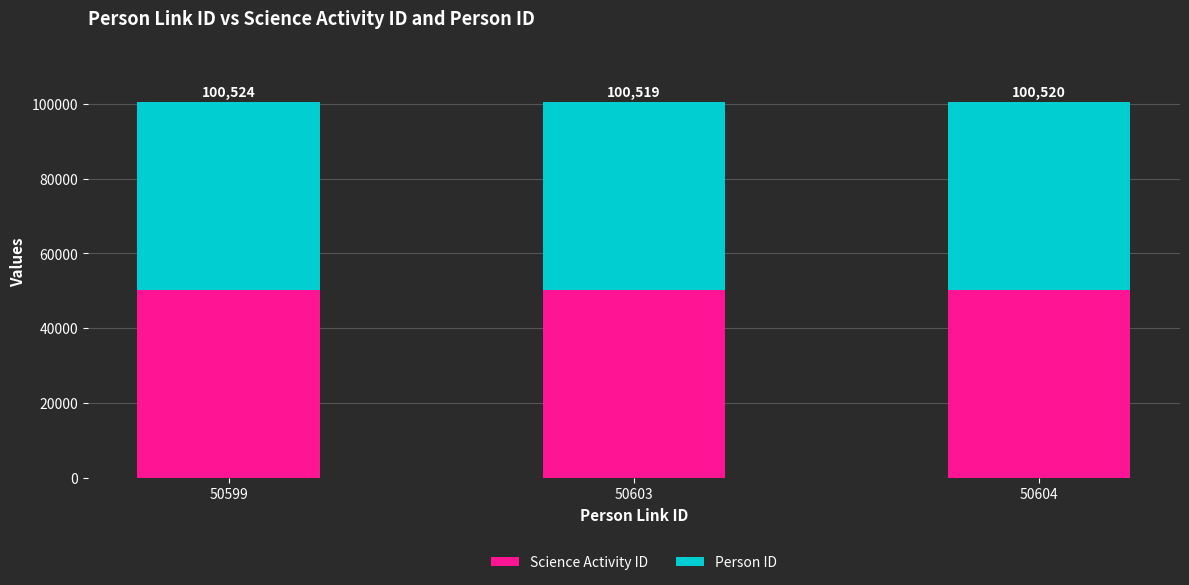

What are all the series names shown in the legend?

Science Activity ID, Person ID